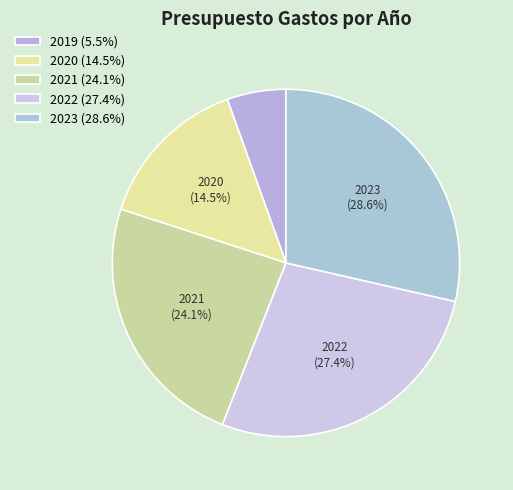

Rank the categories by value from highest to lowest.

2023, 2022, 2021, 2020, 2019